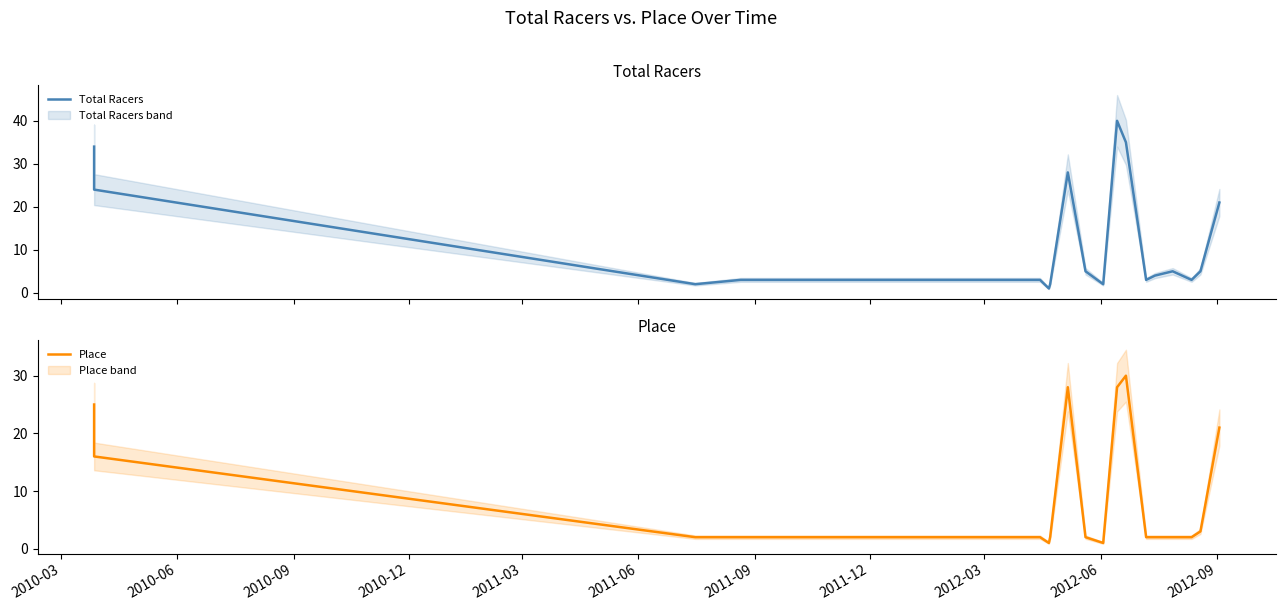

What is the minimum value for Total Racers?

1